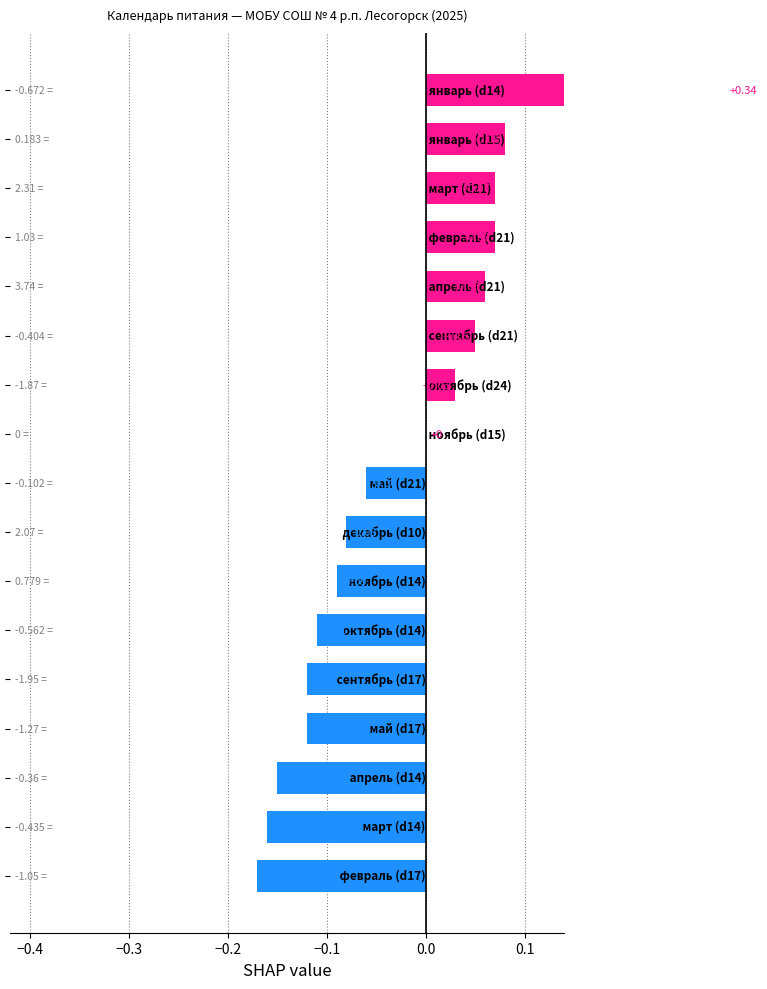

Is it true that the value at 0.0 is -0.1?

True